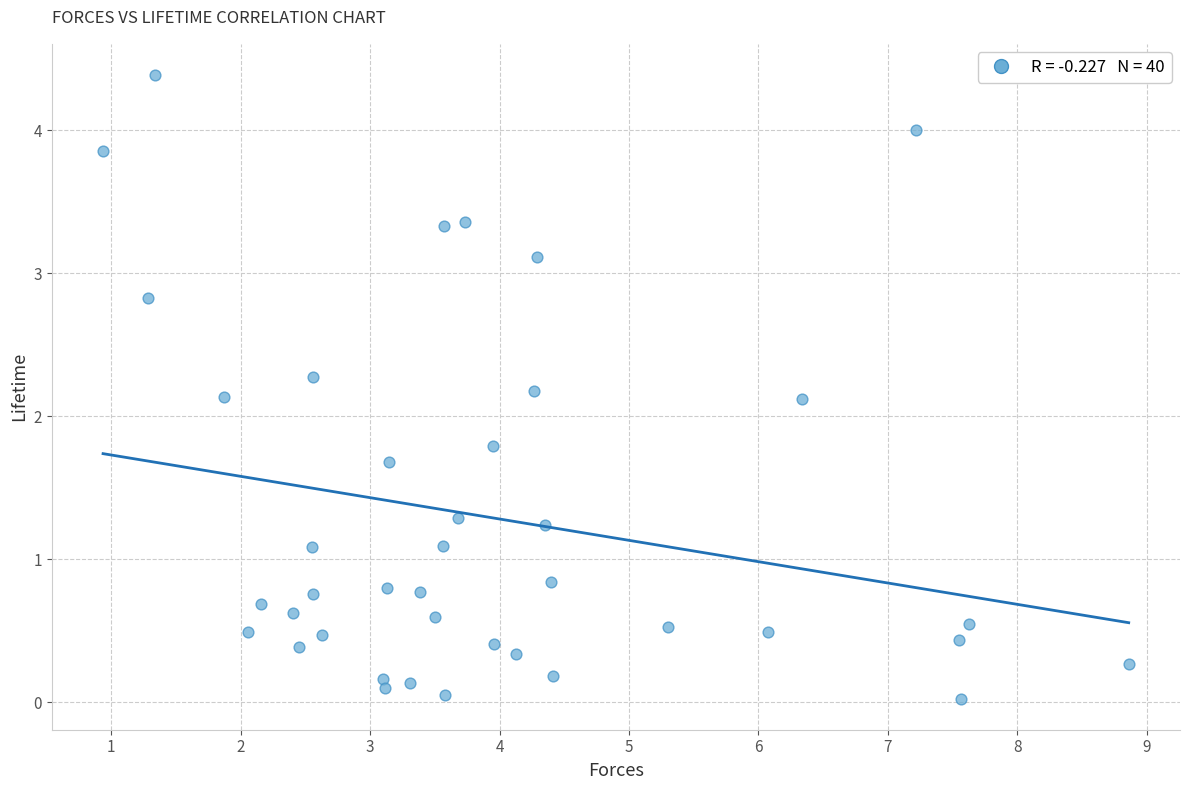

What is the range of X values (max minus min)?

7.9